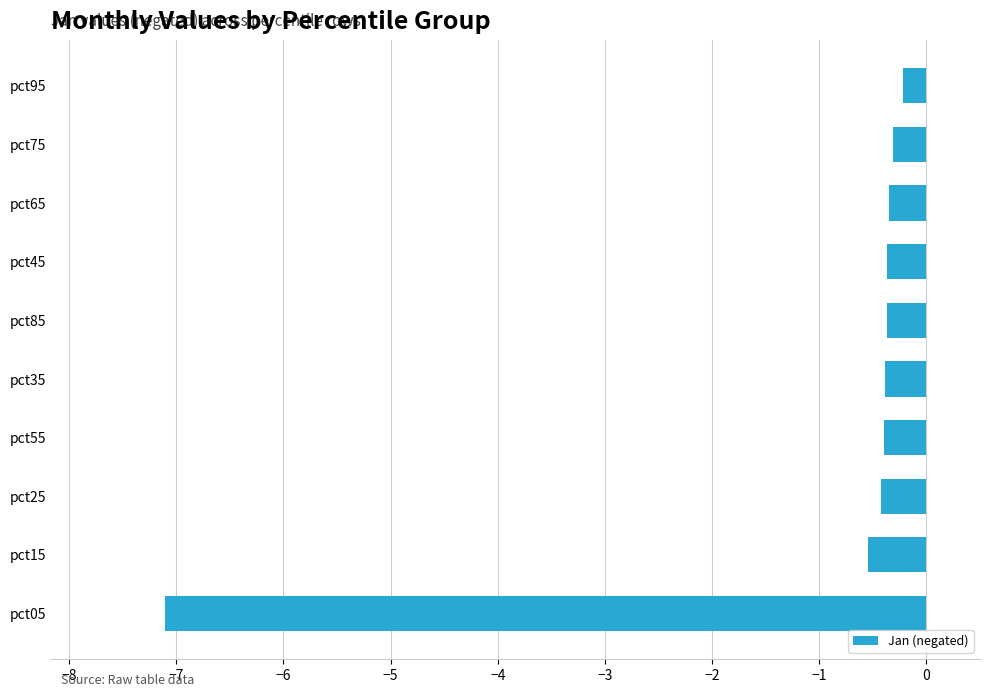

What is the change in value from pct55 to pct95?

+0.2